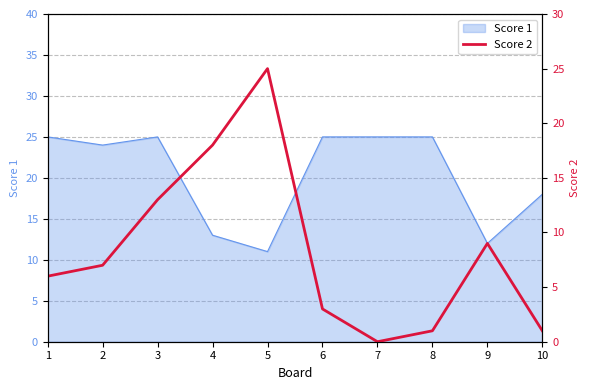

How many interior local peaks (higher than both neighbors) does the data have?

2